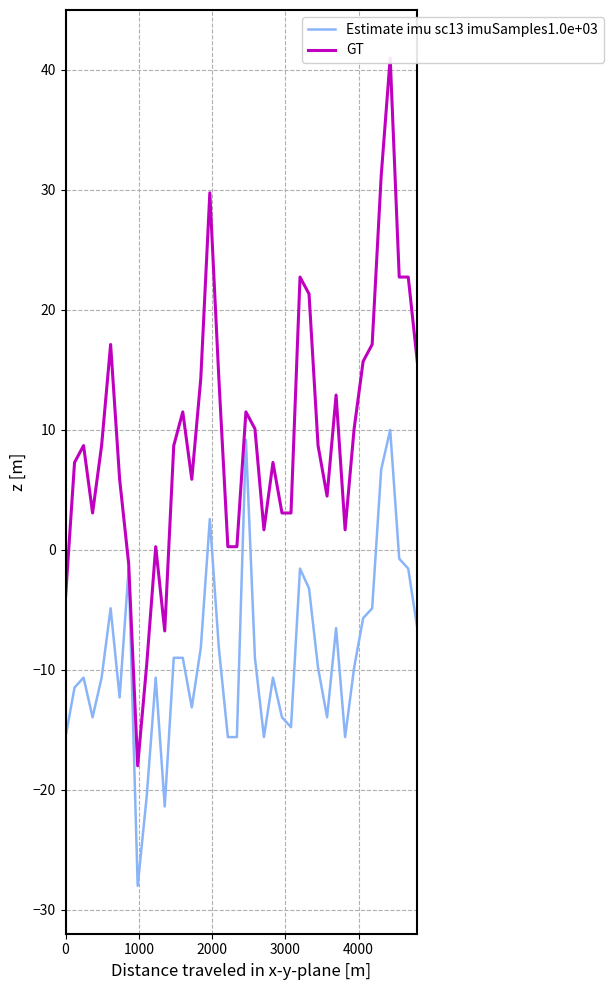

Is it true that Estimate imu sc13 imuSamples1.0e+03 equals -19.7 at 29?

False